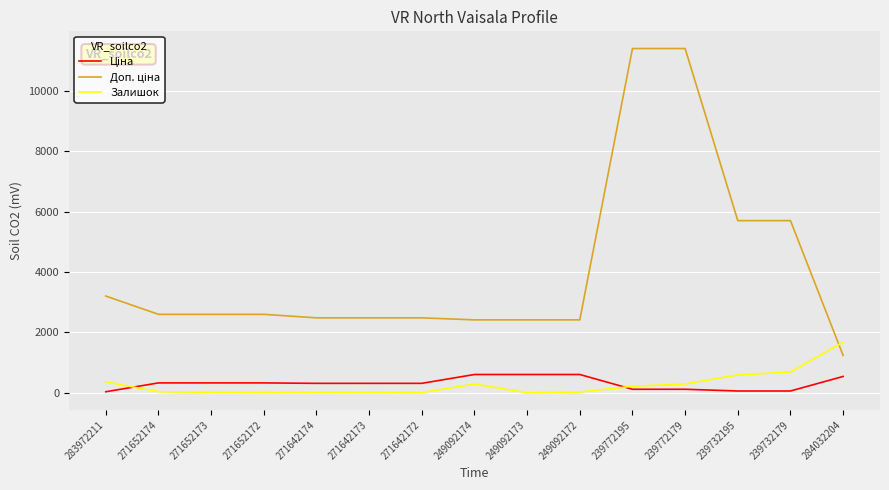

What is the total value across all series at 271652174?

2956.1